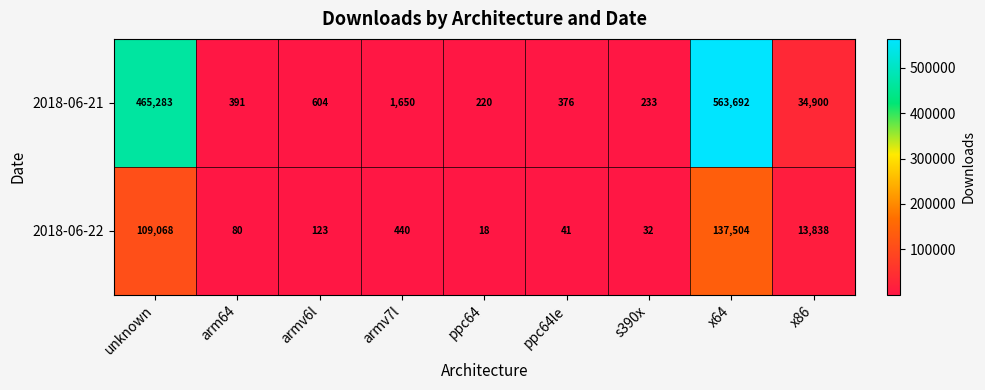

Is it true that 2018-06-21 equals 58548 at x86?

False